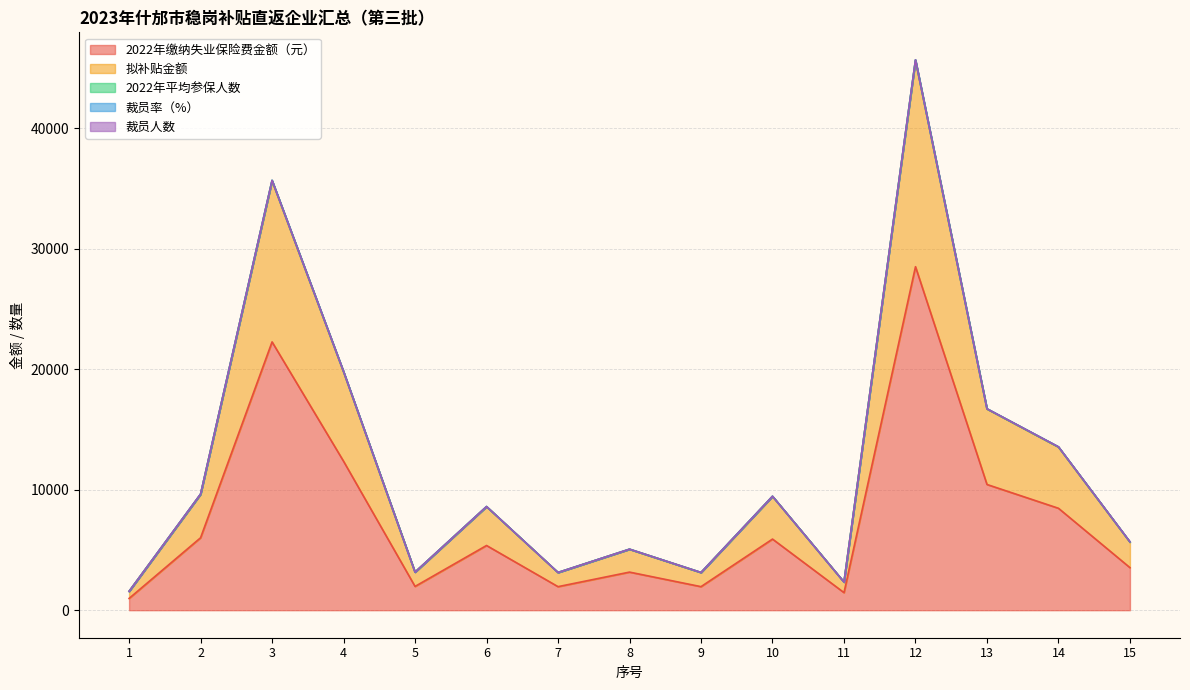

Does the chart display data point markers on the line(s)?

No